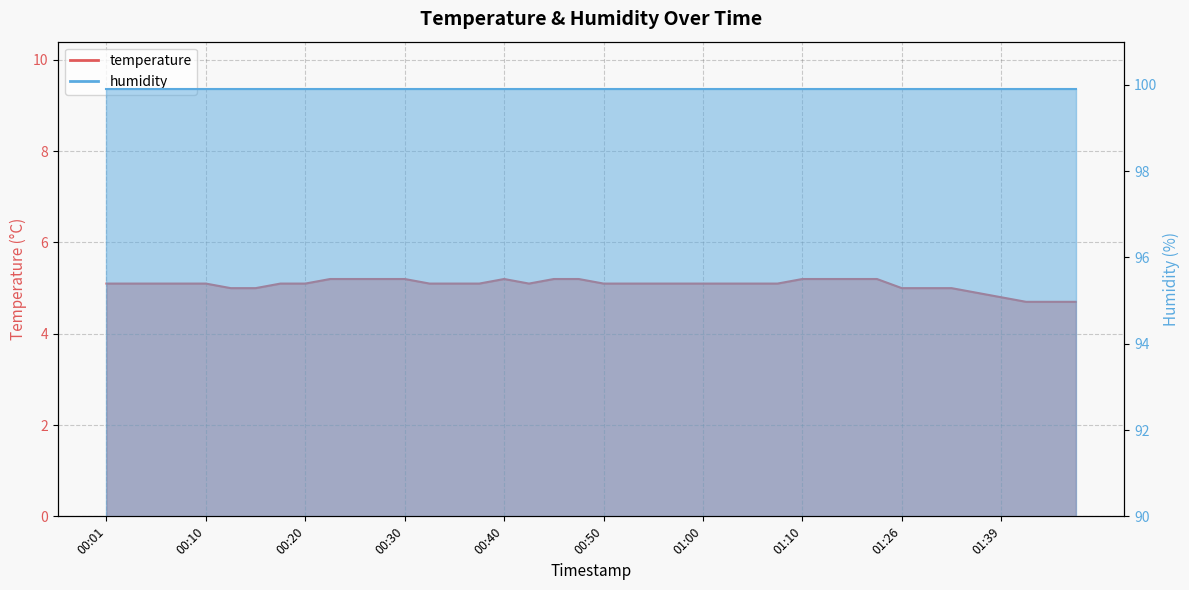

Reading left to right, what are all the values shown in this chart?

5.1	5.1	5.1	5.1	5.1	5.0	5.0	5.1	5.1	5.2	5.2	5.2	5.2	5.1	5.1	5.1	5.2	5.1	5.2	5.2	5.1	5.1	5.1	5.1	5.1	5.1	5.1	5.1	5.2	5.2	5.2	5.2	5.0	5.0	5.0	4.9	4.8	4.7	4.7	4.7